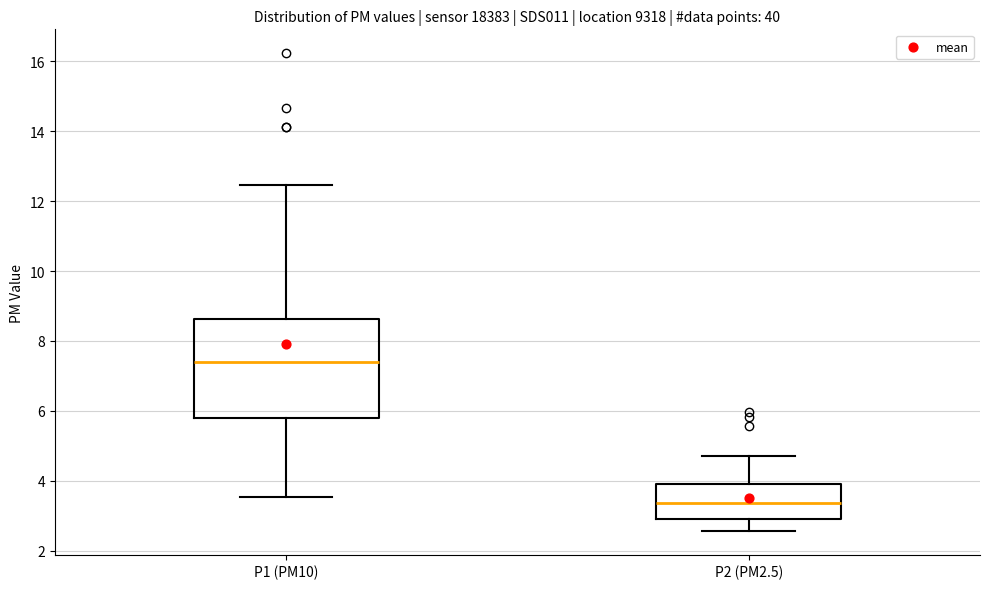

Where does the median line of the box for P2 (PM2.5) sit on the y-axis? The values are not printed on the chart, so give them approximately, as read against the axis.

3.4